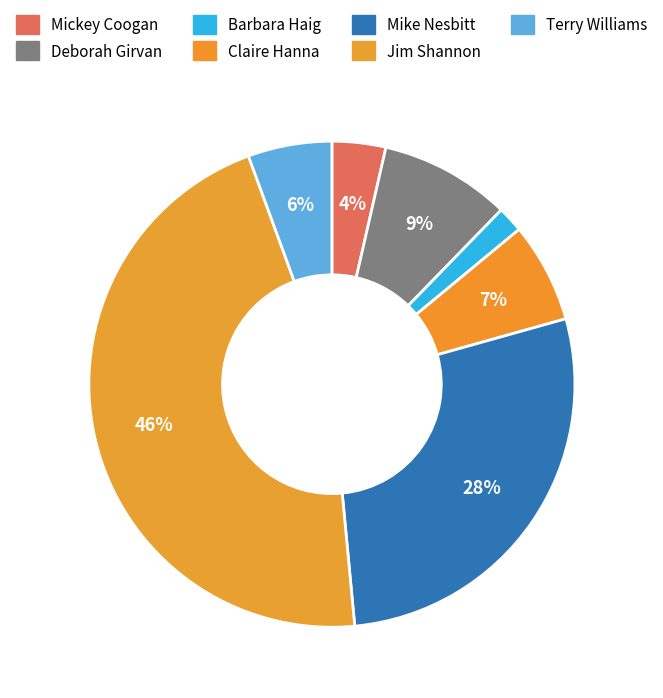

Does Barbara Haig represent more than half of the total?

No